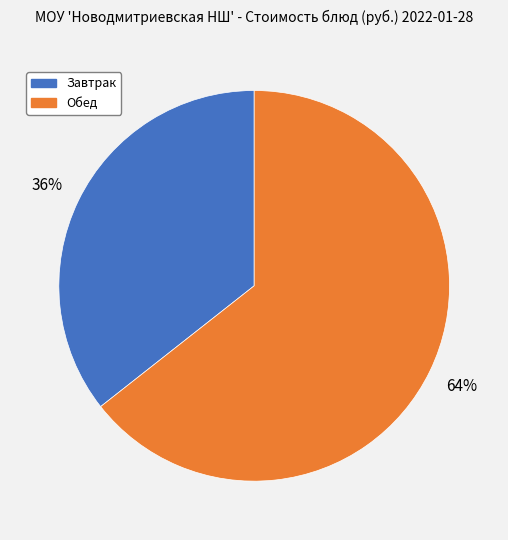

Does any single category account for the majority?

Yes